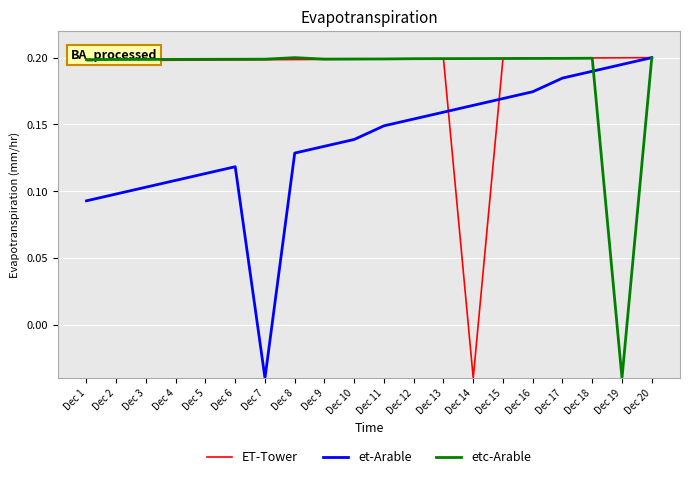

At which label does et-Arable reach its minimum?

Dec 7